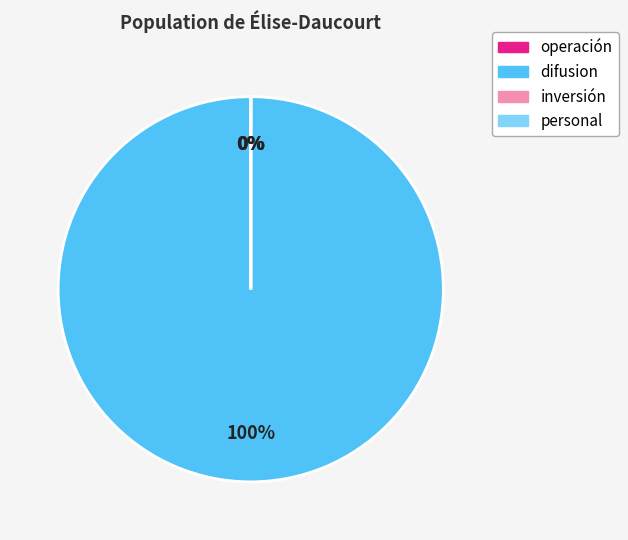

What is the largest slice in the pie chart?

difusion